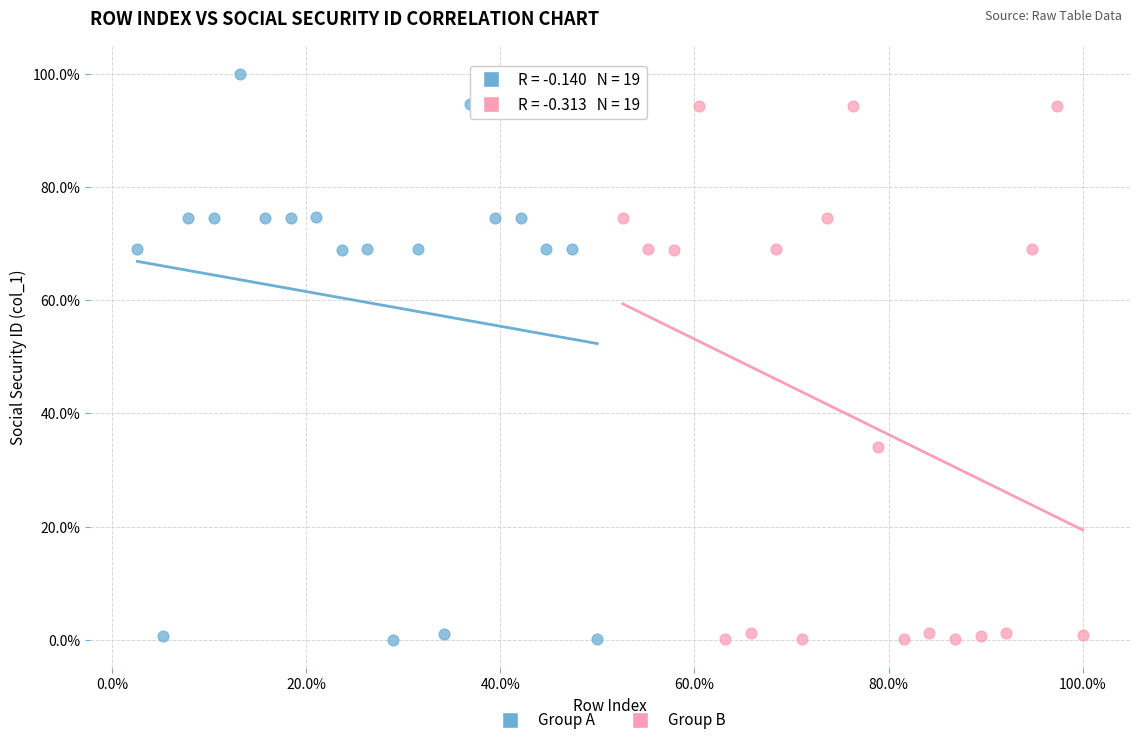

Which series has the largest Y range (max minus min)?

Group A